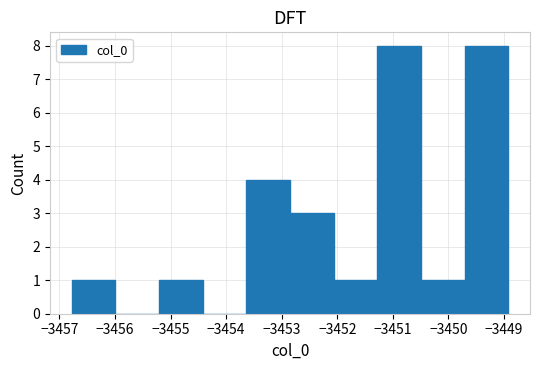

How tall is the bar that spans -3456.8 to -3456.0 on the x-axis? Neither the bar edges nor the heights are printed on the chart, so give them approximately, as read against the axes.

1